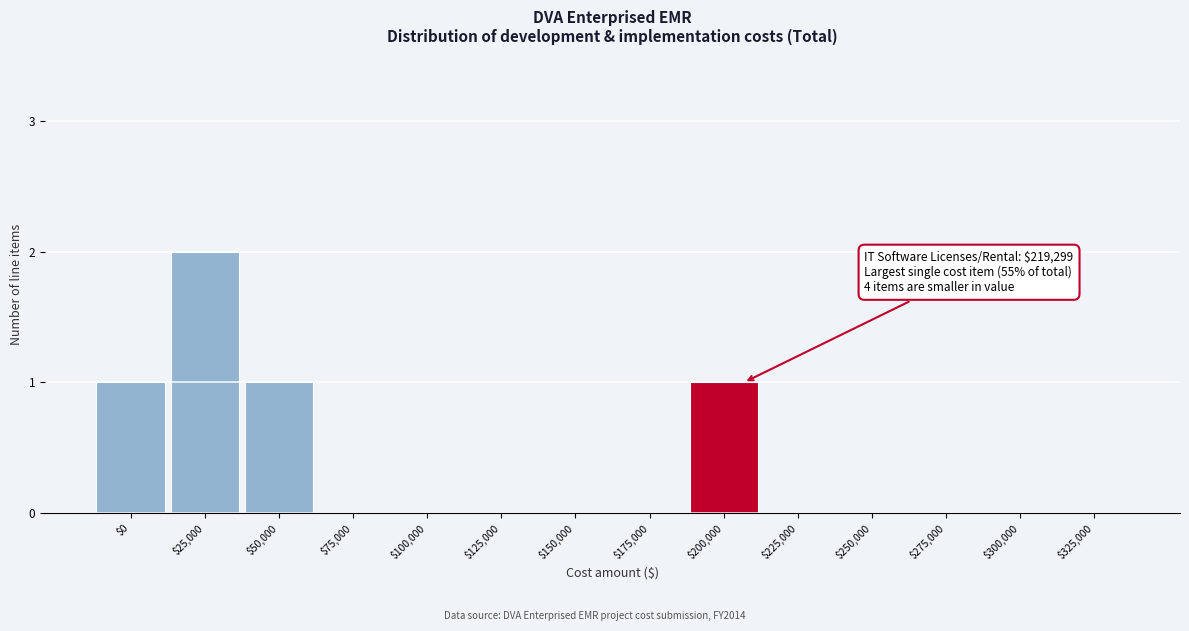

Which category has the highest value across all series?

$25,000